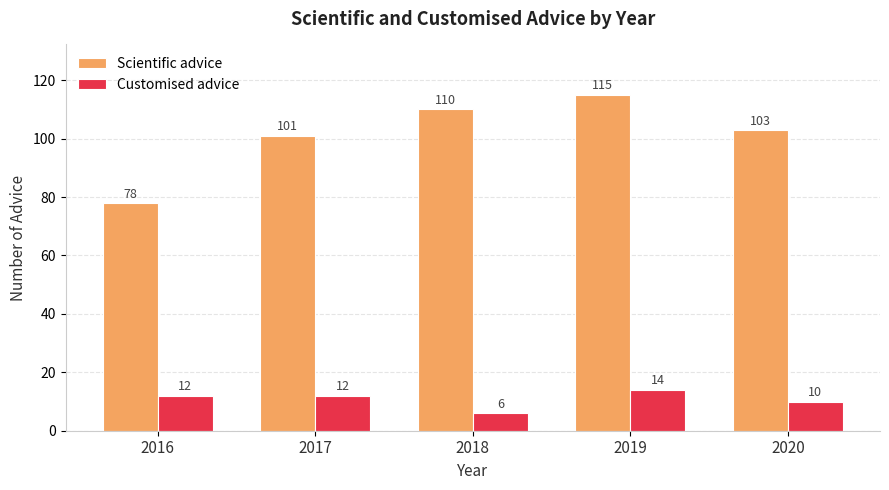

Reading left to right, list all the values displayed in this chart.

Scientific advice: 2016=78	2017=101	2018=110	2019=115	2020=103
Customised advice: 2016=12	2017=12	2018=6	2019=14	2020=10